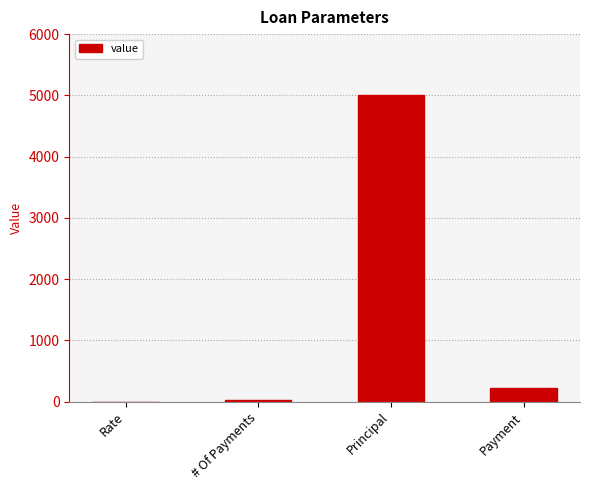

At which category does the chart reach its peak across all series?

Principal